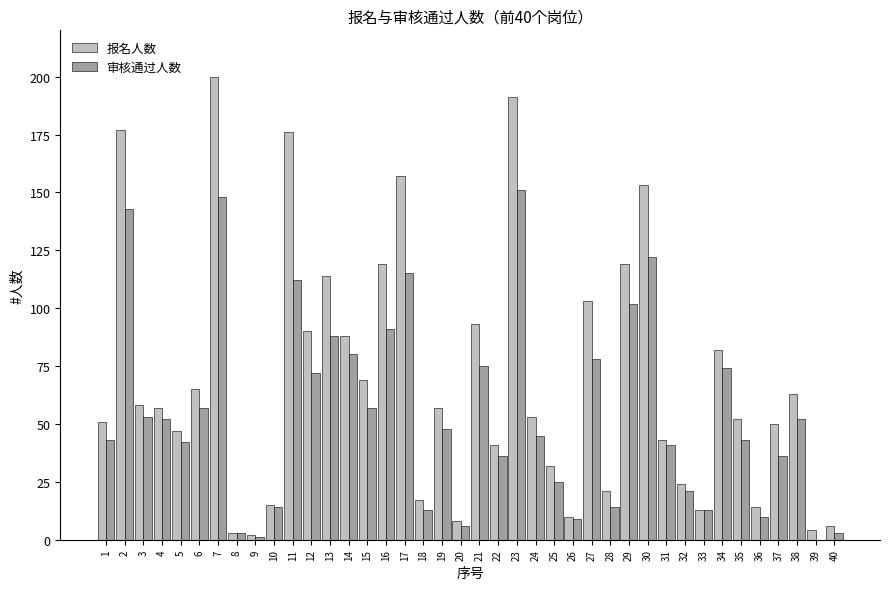

Which series has the largest range (max minus min)?

报名人数